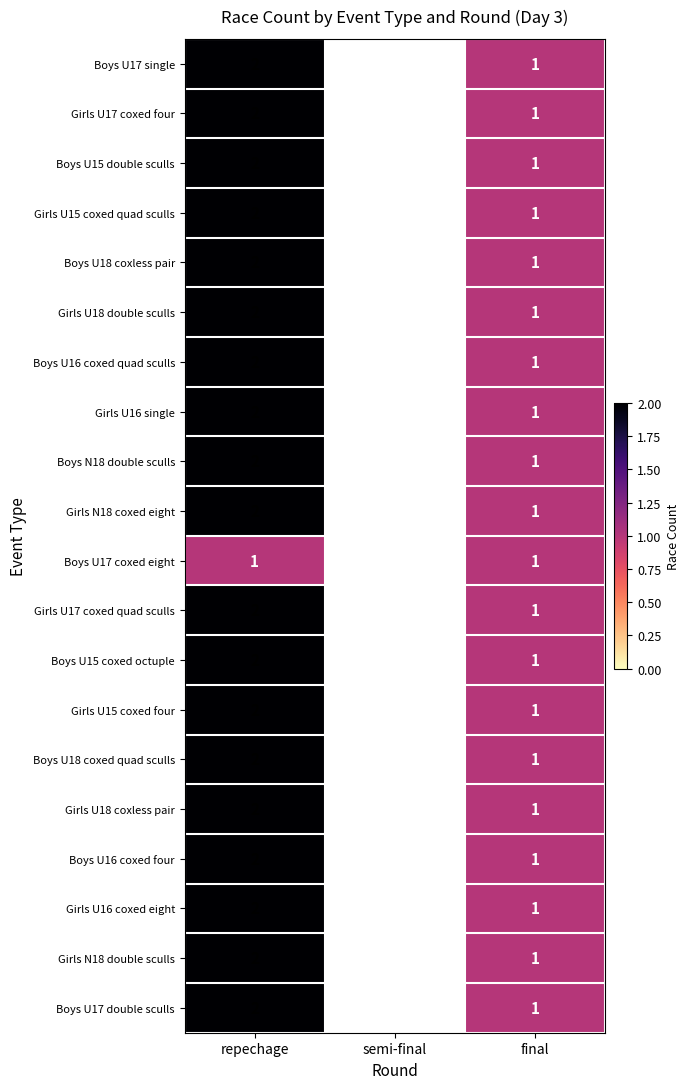

Is it true that Girls U17 coxed quad sculls equals 2 at final?

False